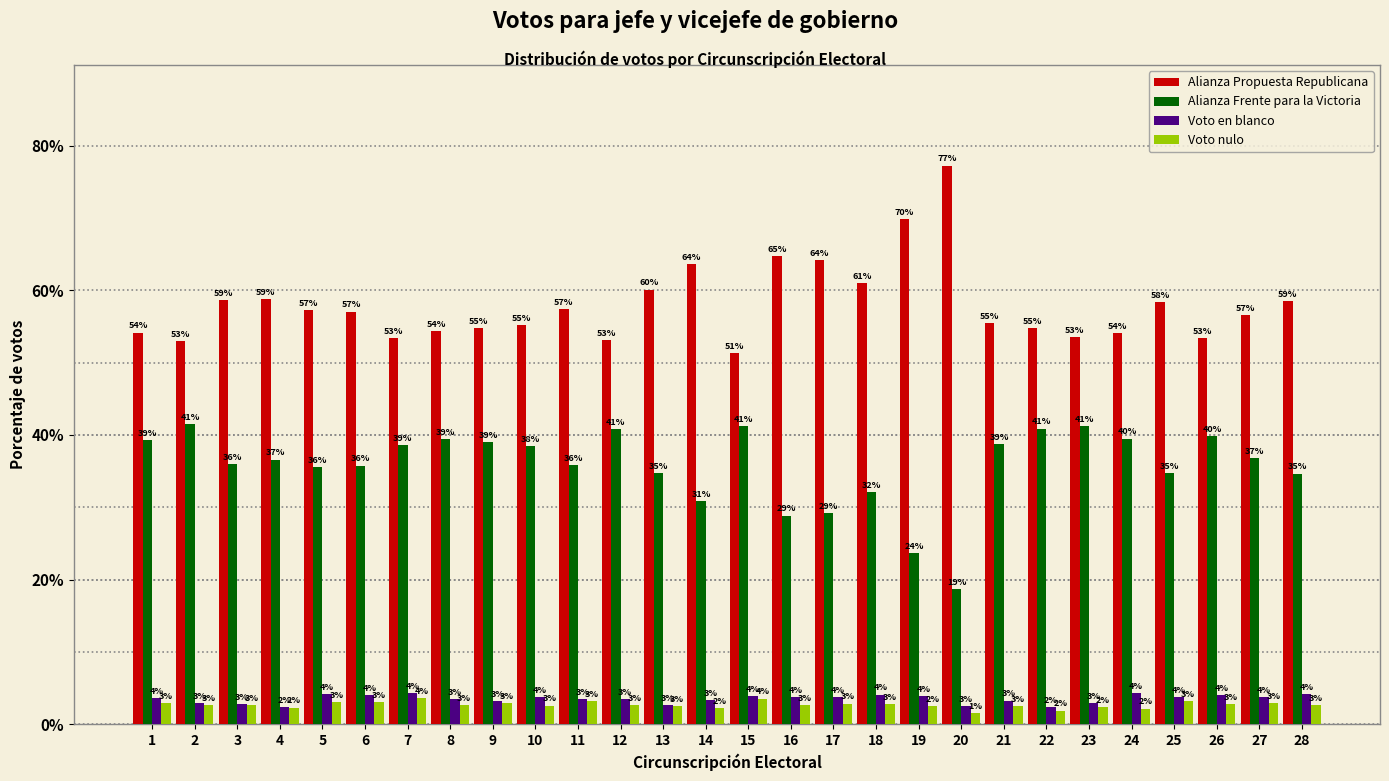

Which series has the largest total across all categories?

Alianza Propuesta Republicana